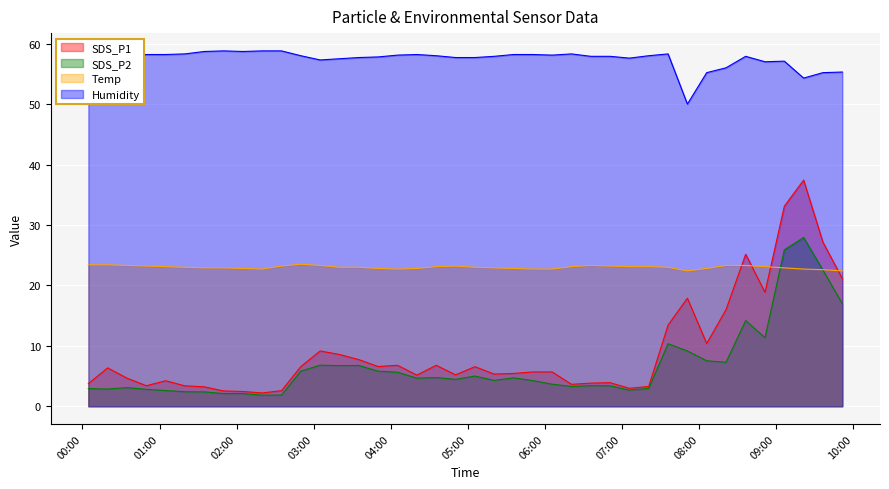

How many data points in SDS_P1 are above 5?

25